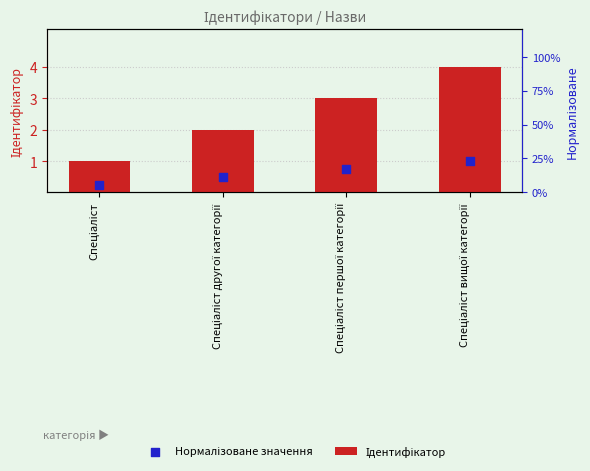

Which series has the largest total across all categories?

Ідентифікатор